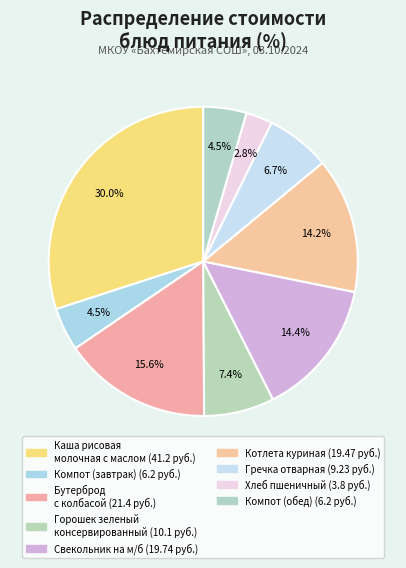

How many slices are in this pie chart?

9